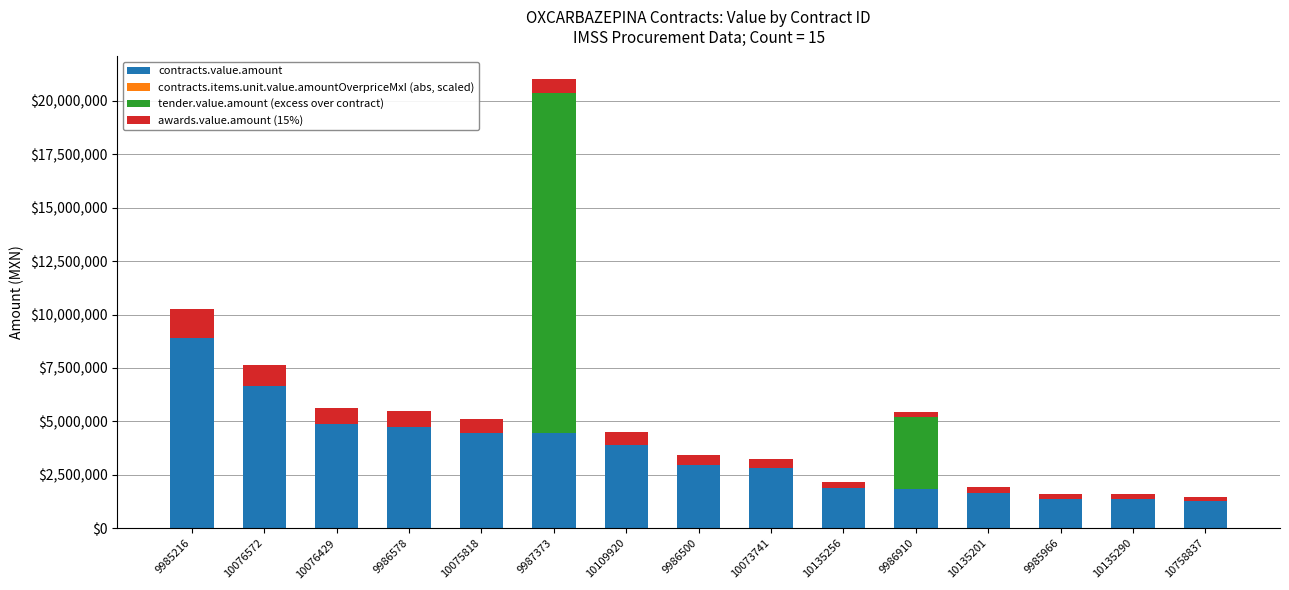

What is the sum of all contracts.value.amount values?

53179298.3